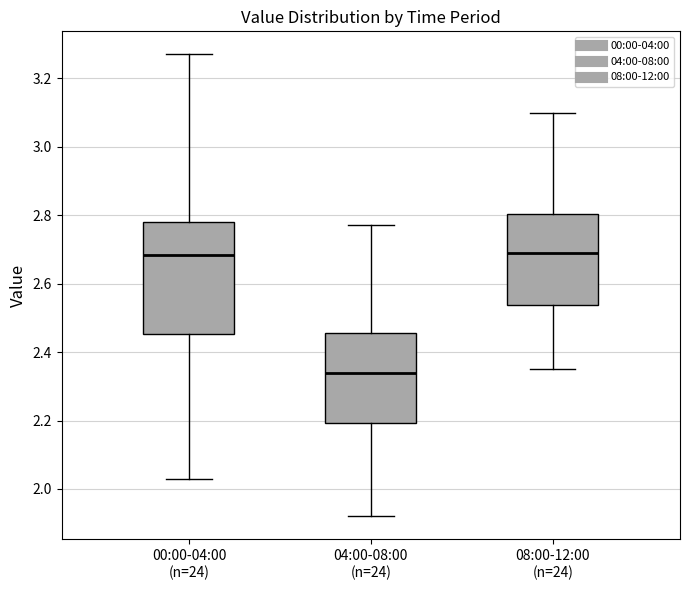

Reading left to right, read every box against the y-axis: the position of its median line, the range the box covers, and the ends of its whiskers. The values are not printed on the chart, so give them approximately, as read against the axis.

00:00-04:00 (n=24): median 2.68, box 2.46 to 2.78, whiskers 2.04 to 3.28
04:00-08:00 (n=24): median 2.34, box 2.20 to 2.46, whiskers 1.92 to 2.78
08:00-12:00 (n=24): median 2.70, box 2.54 to 2.80, whiskers 2.36 to 3.10